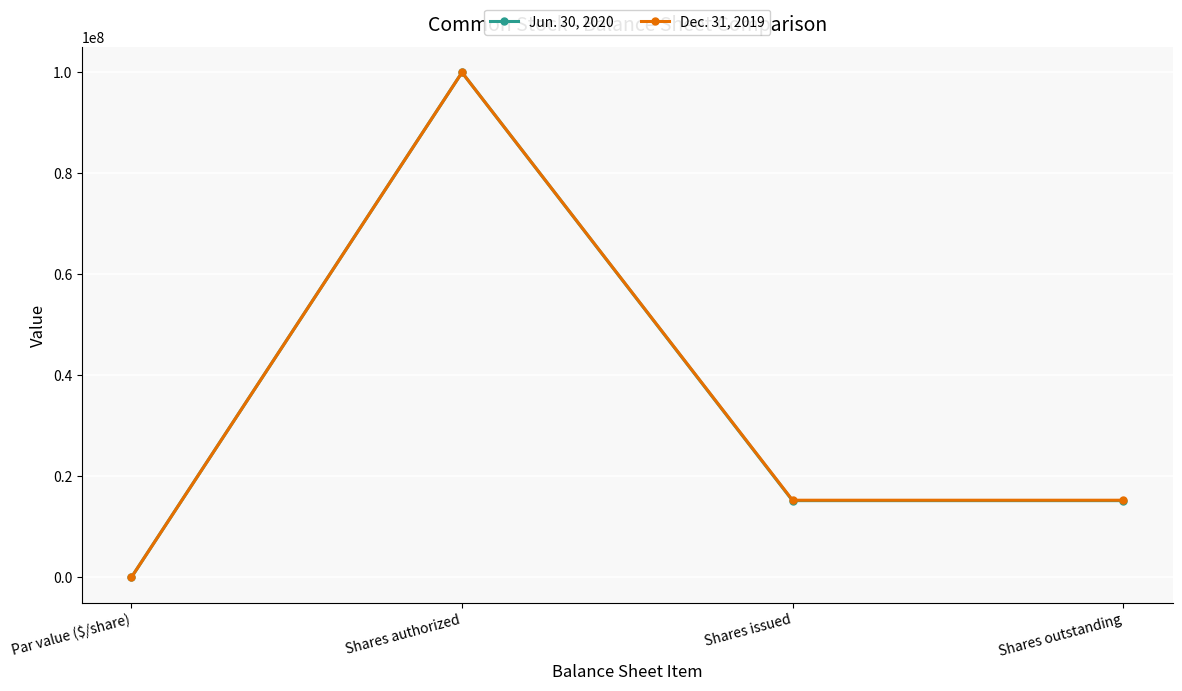

What are all the series names shown in the legend?

Jun. 30, 2020, Dec. 31, 2019